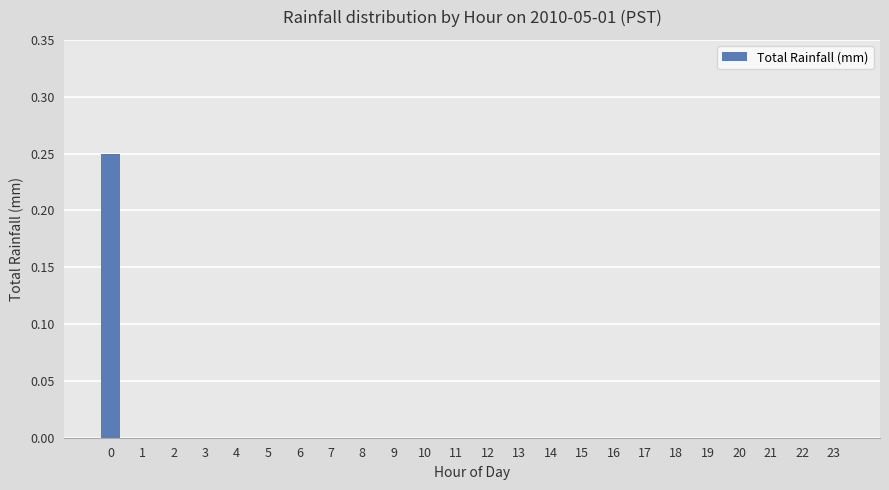

The chart shows a value of 0.2 at 20. True or false?

False